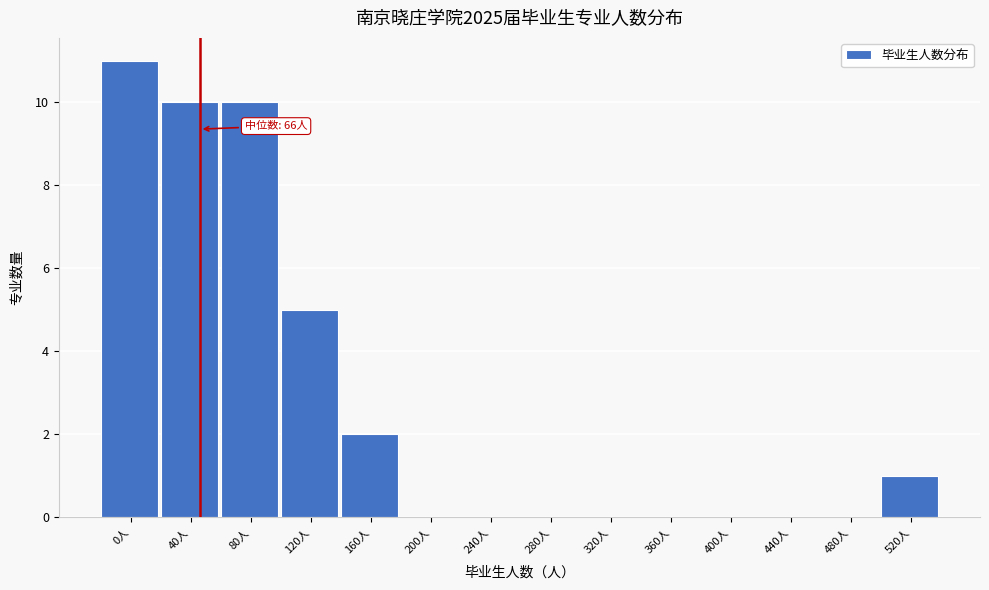

Reading right to left, transcribe all the data shown in this chart.

520人=1	480人=0	440人=0	400人=0	360人=0	320人=0	280人=0	240人=0	200人=0	160人=2	120人=5	80人=10	40人=10	0人=11